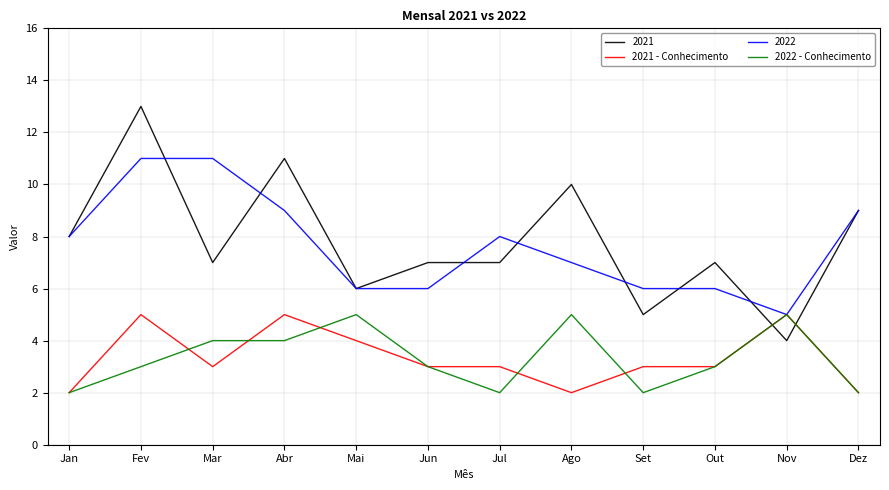

The value of 2022 at Abr is 13. True or false?

False